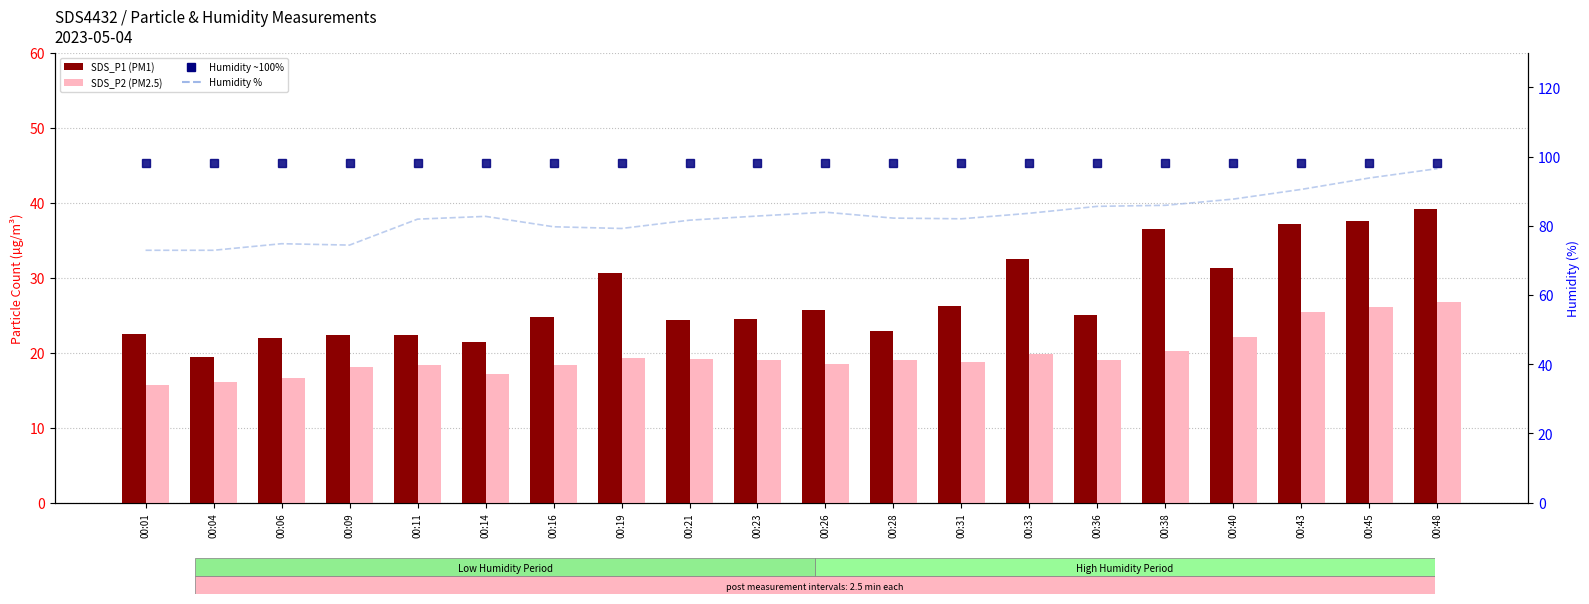

How many series are shown in this chart?

4